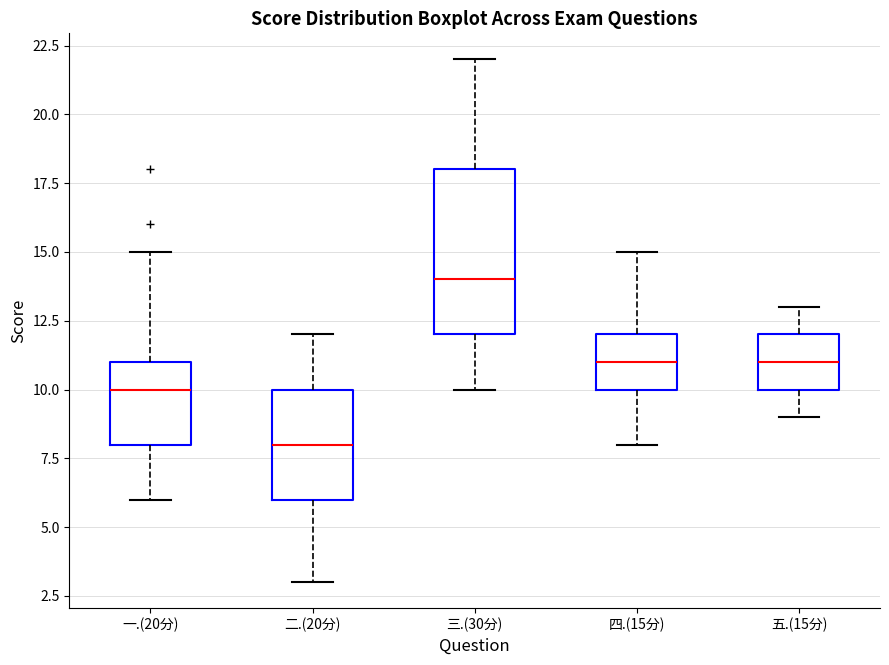

Which box's median line is the highest?

三.(30分)